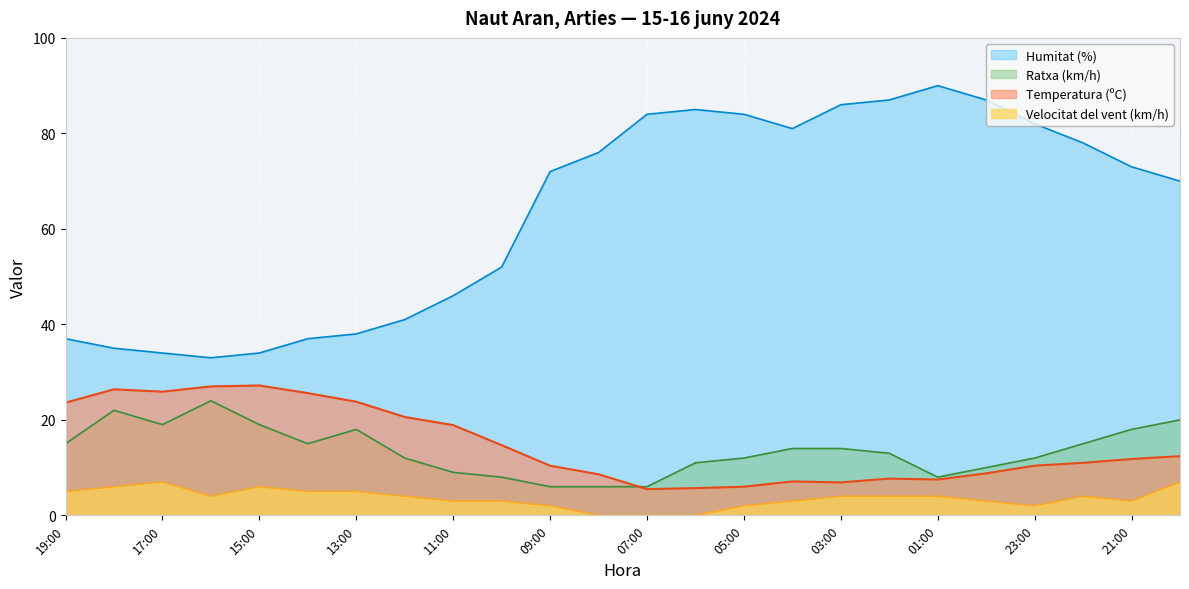

How many lines are shown in the chart?

4